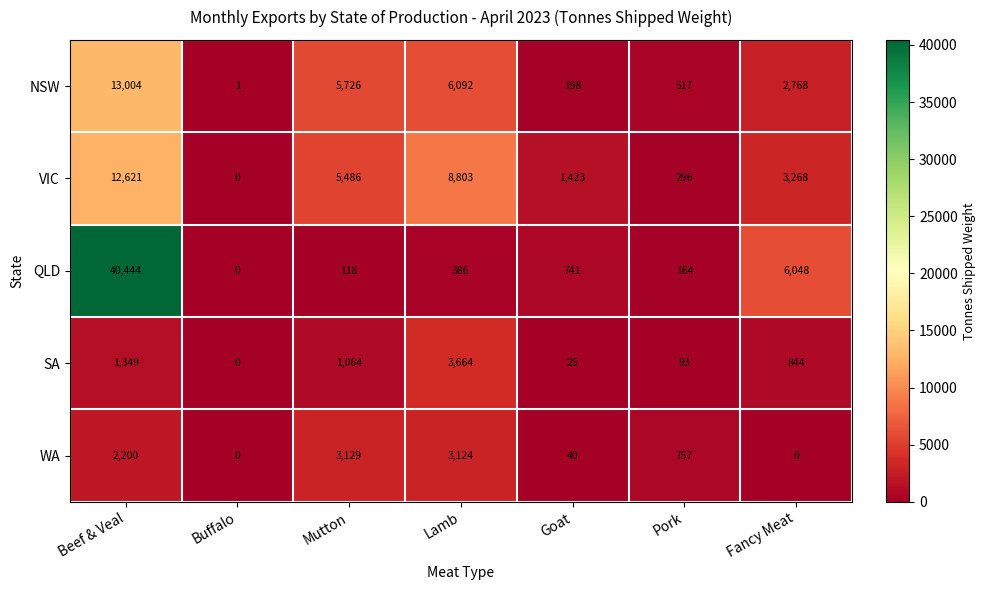

What is the total value across all series at Pork?

1827